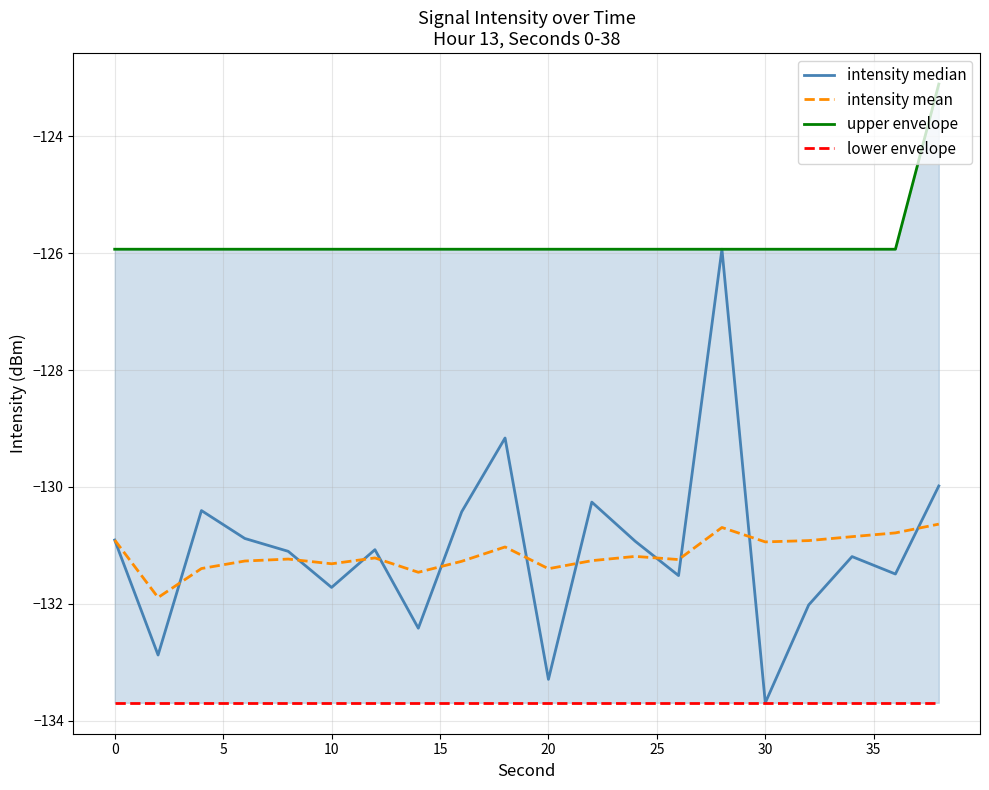

What is the lowest value of the intensity mean series?

-131.9